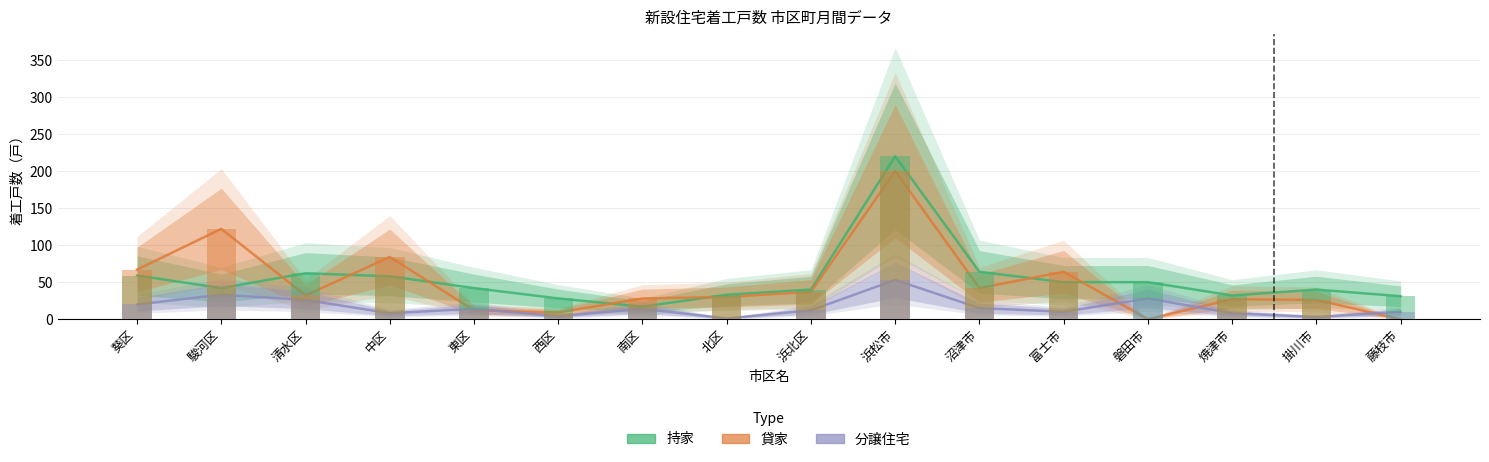

At which label is 分譲住宅 closest to 27?

清水区